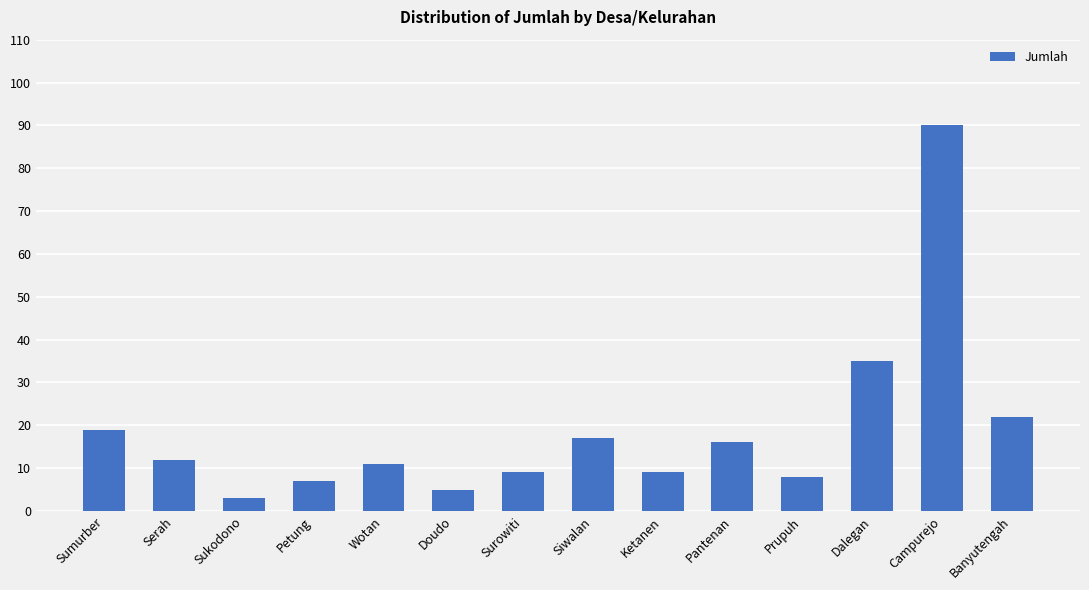

Are the bars grouped side by side (vs. stacked)?

No